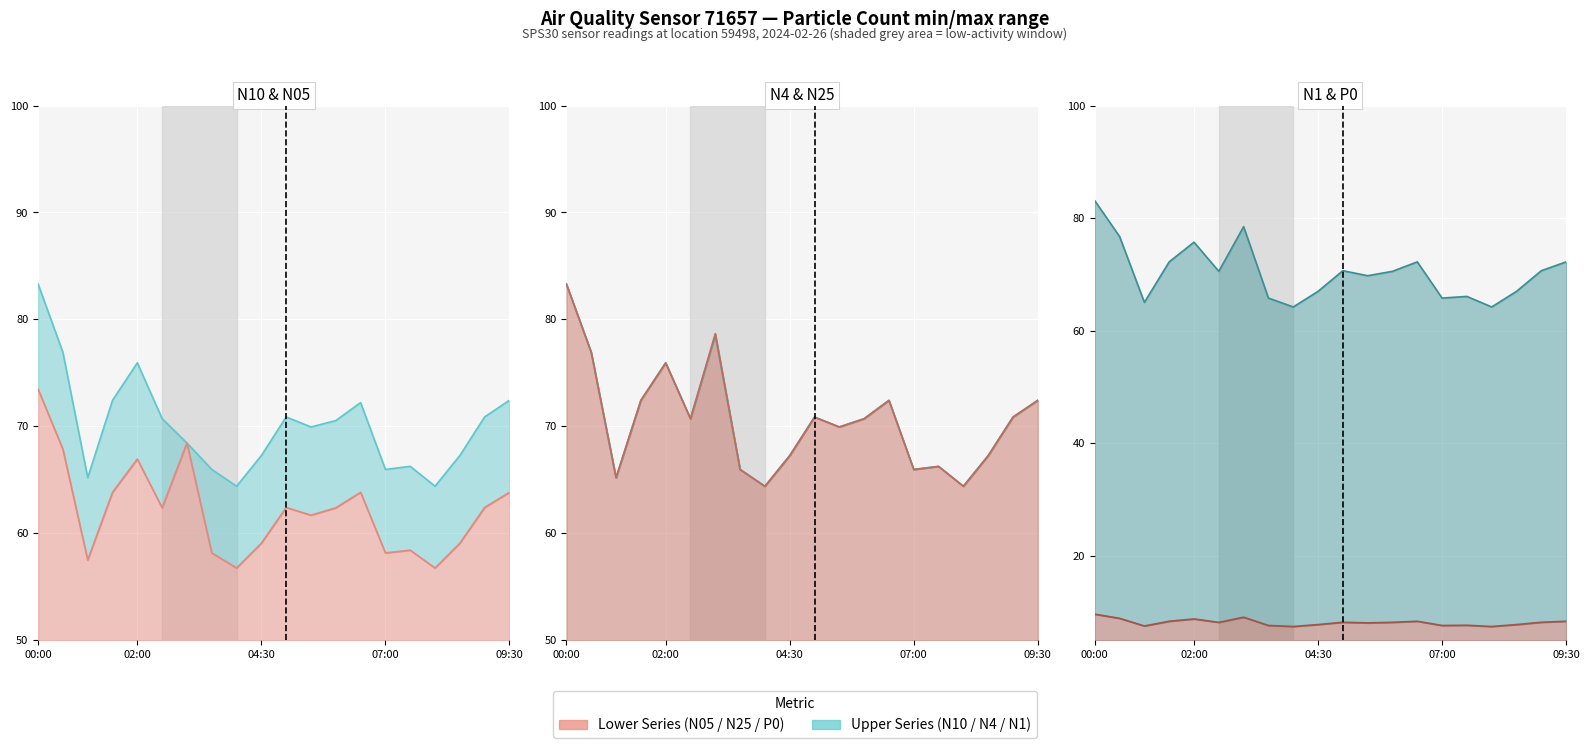

How many lines are shown in the chart?

6